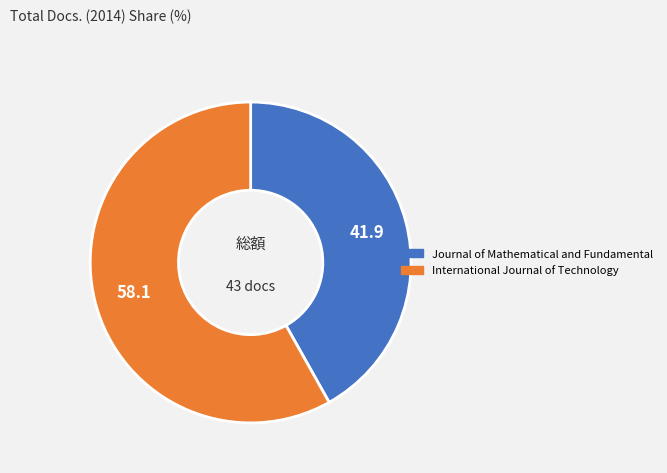

Do International Journal of Technology and Journal of Mathematical and Fundamental together represent more than half of the pie?

Yes